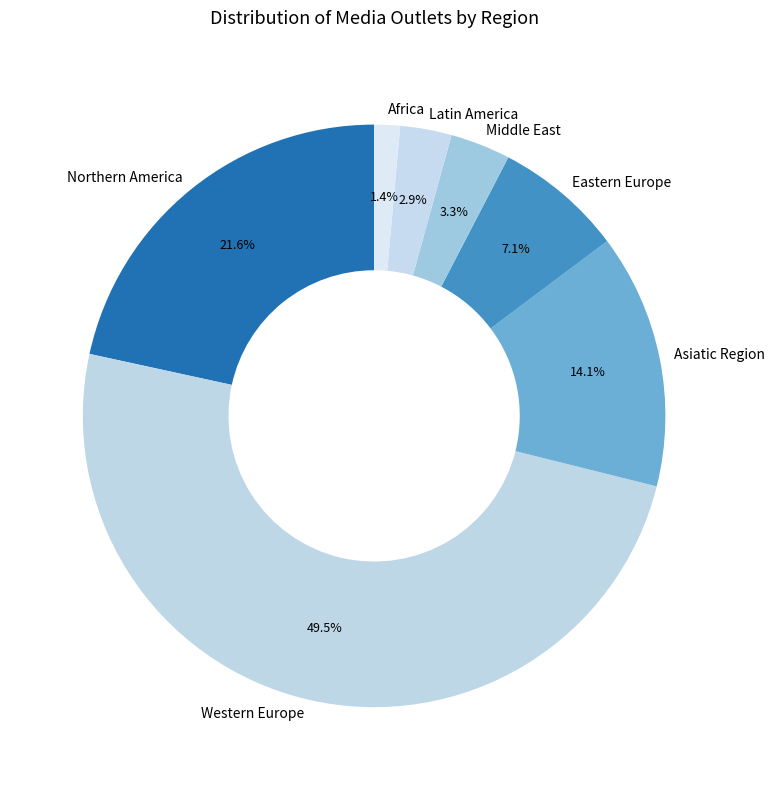

To the nearest percent, what is the average slice percentage?

14%